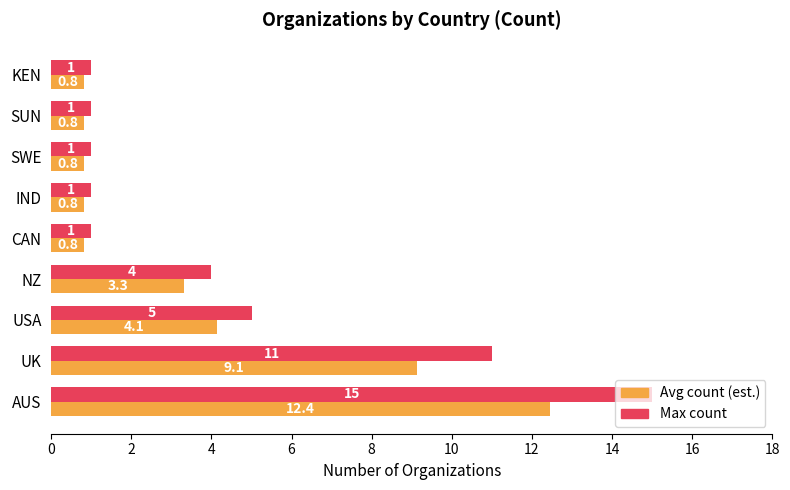

Rank the series by their average value, from highest to lowest.

Max count, Avg count (est.)